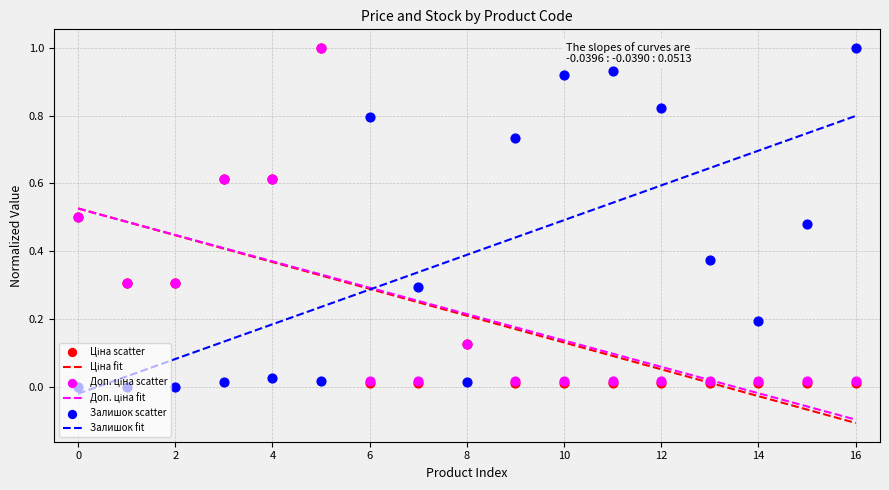

Which series has the largest total across all categories?

Залишок fit